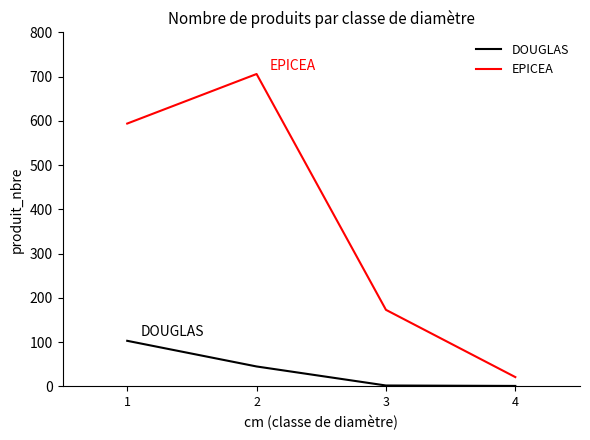

How many lines are shown in the chart?

2